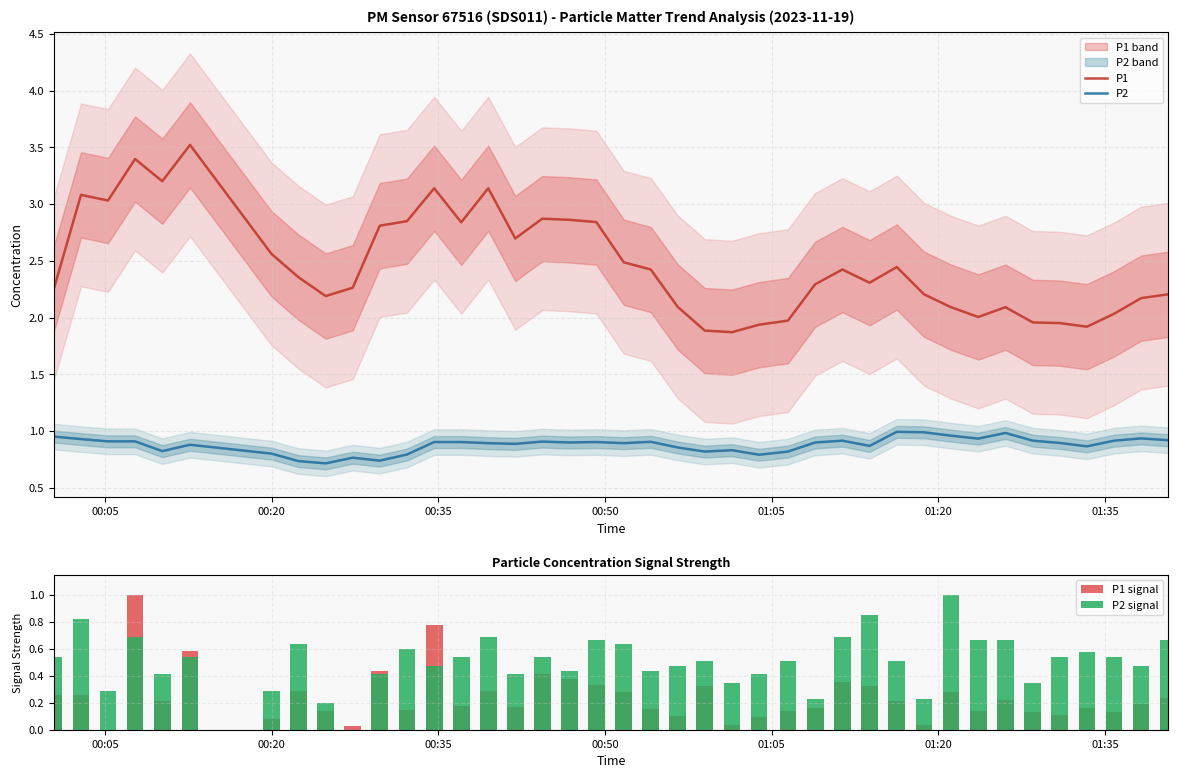

True or false: P2 and P1 intersect in this chart.

False